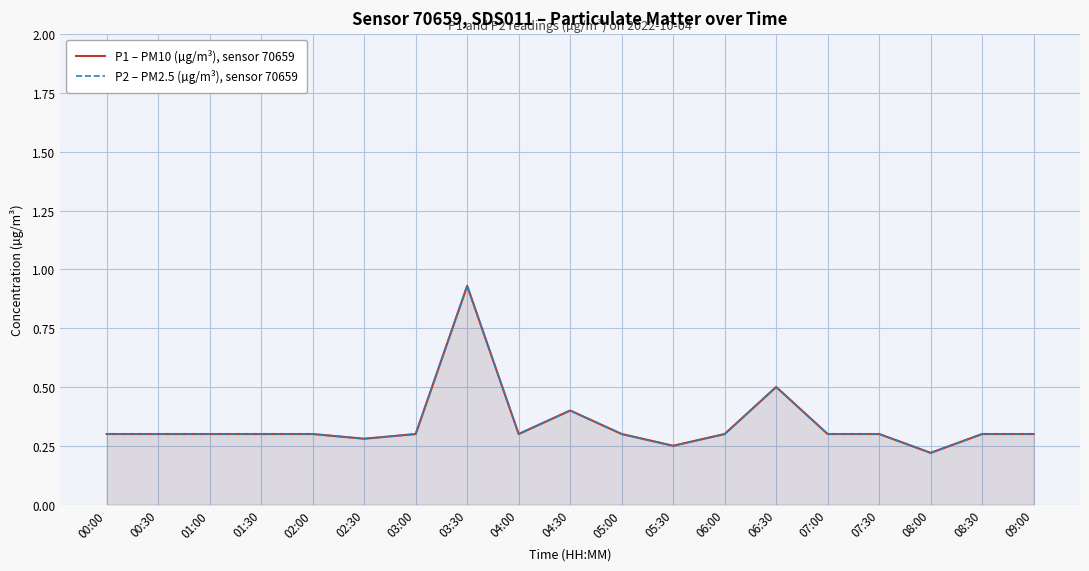

True or false: P2 – PM2.5 (µg/m³), sensor 70659 has a value of 0.3 at 00:30.

True